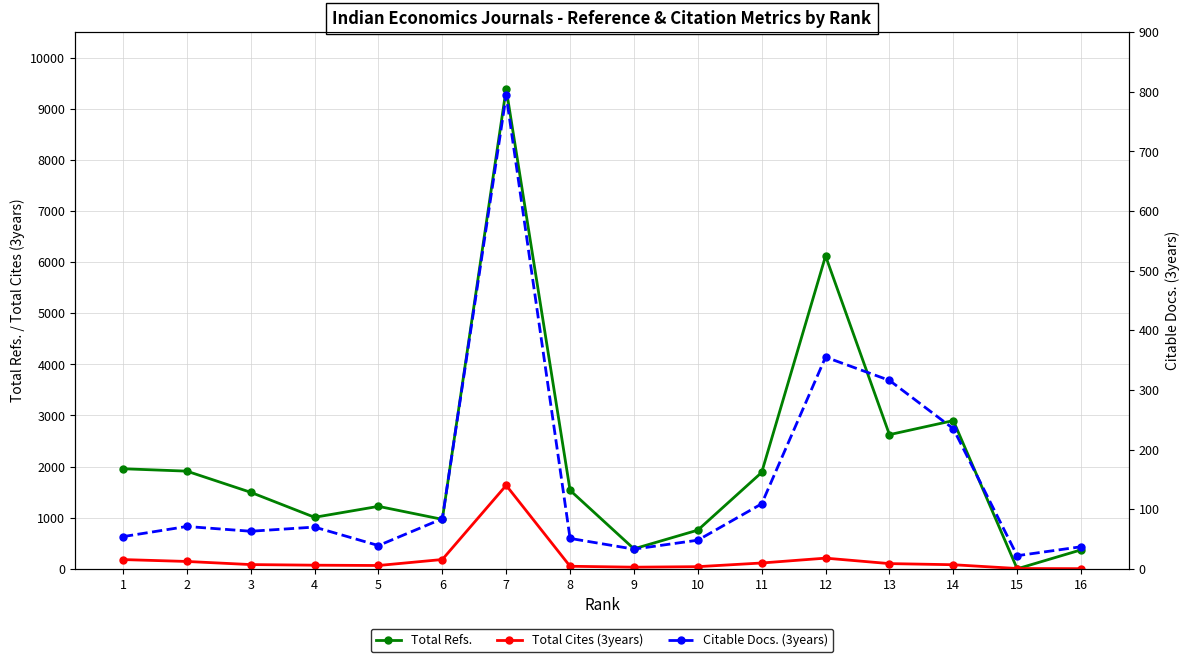

At which category does the chart reach its minimum across all series?

15